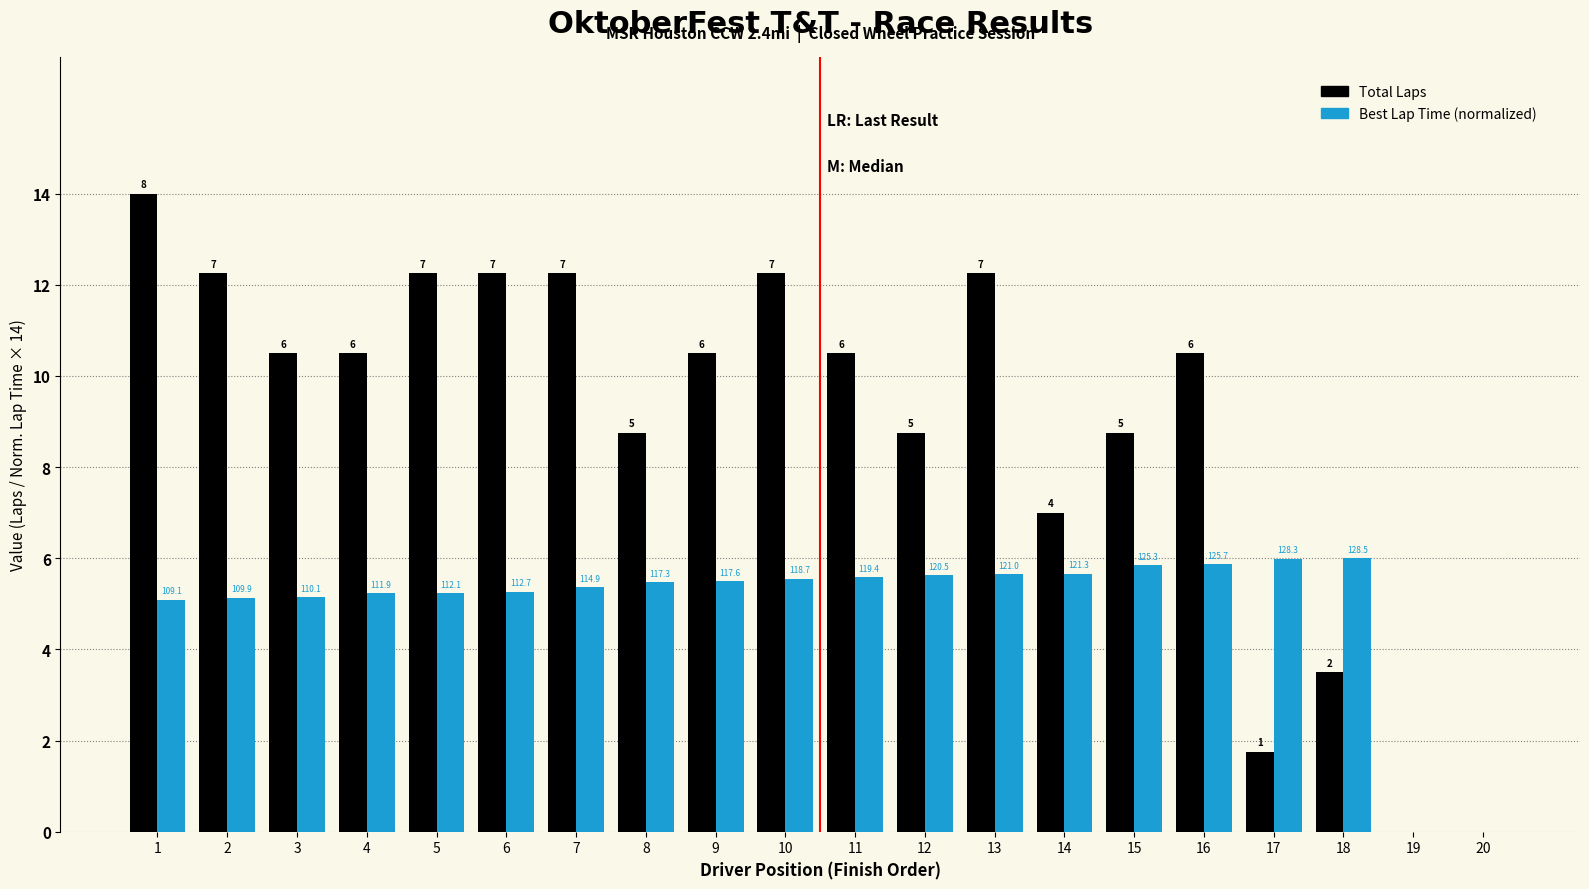

Rank the categories by Total Laps value from highest to lowest.

1, 2, 5, 6, 7, 10, 13, 3, 4, 9, 11, 16, 8, 12, 15, 14, 18, 17, 19, 20